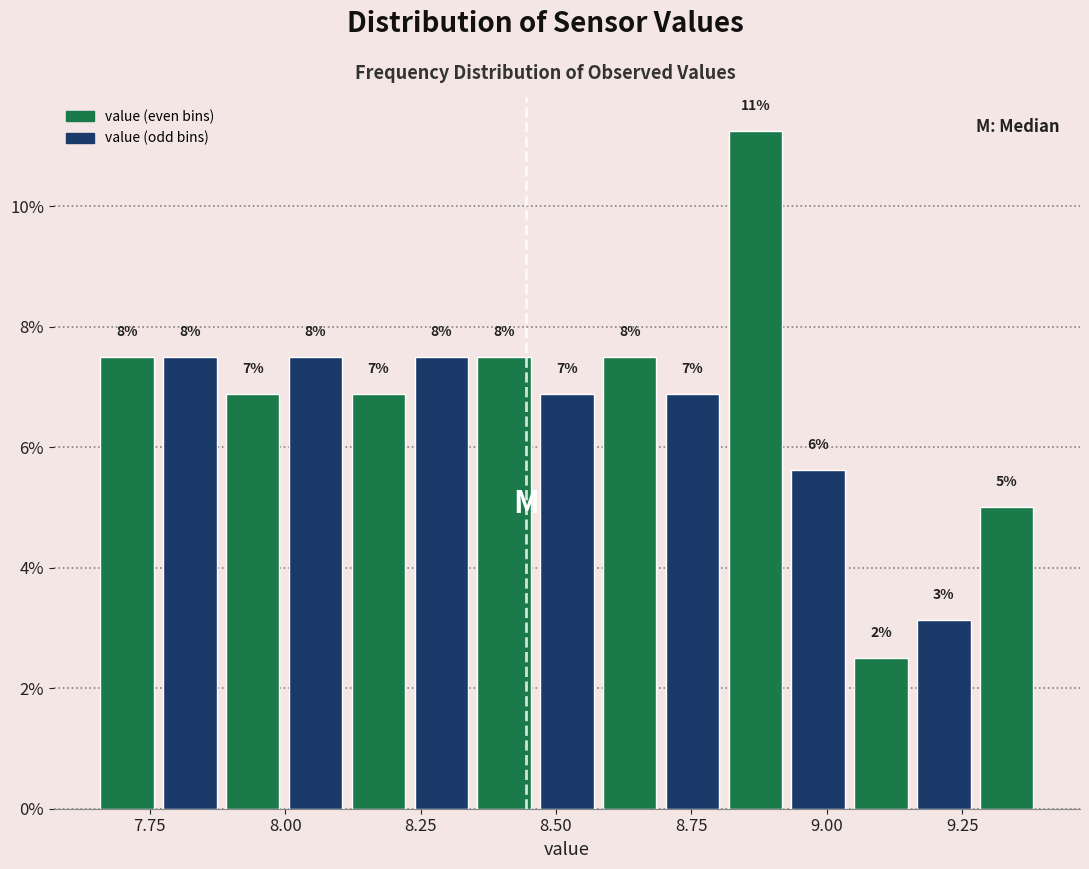

Around what value on the x-axis is the tallest bar? Give the approximate position of its centre, as read against the axis.

8.85